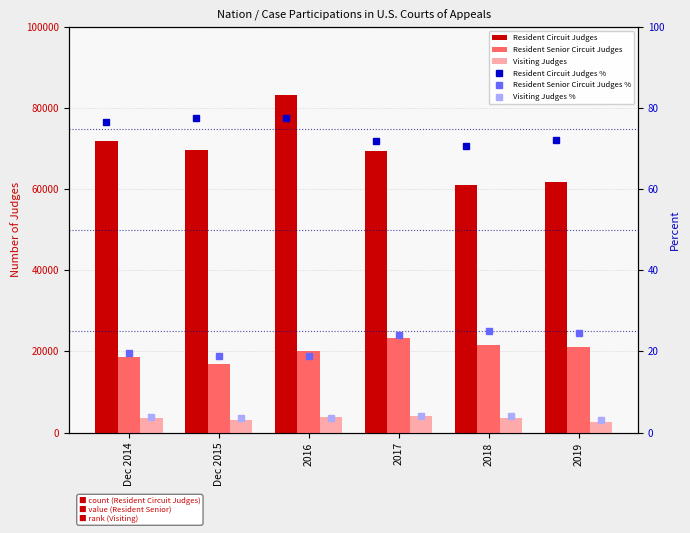

What is the smallest value displayed?

3.2